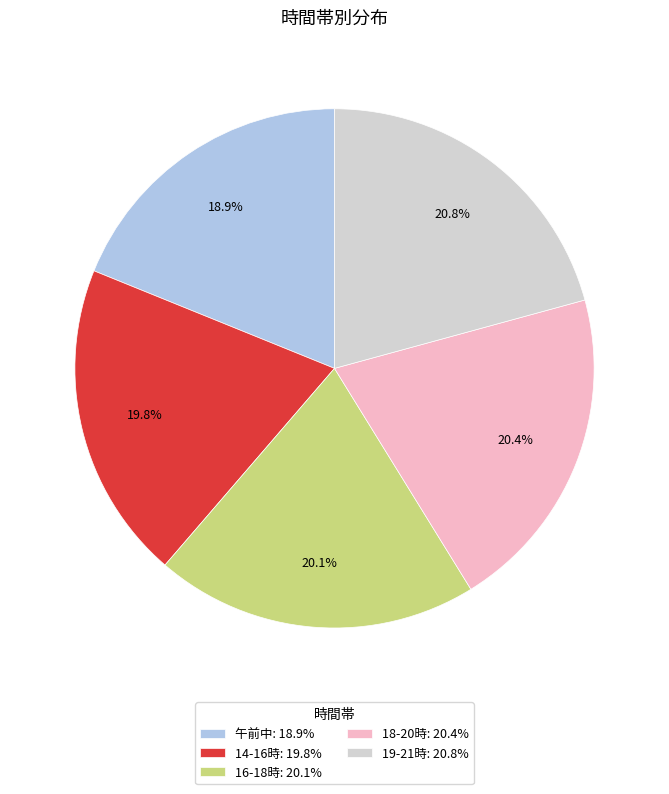

What percentage is the 14-16時 slice, to the nearest percent?

20%